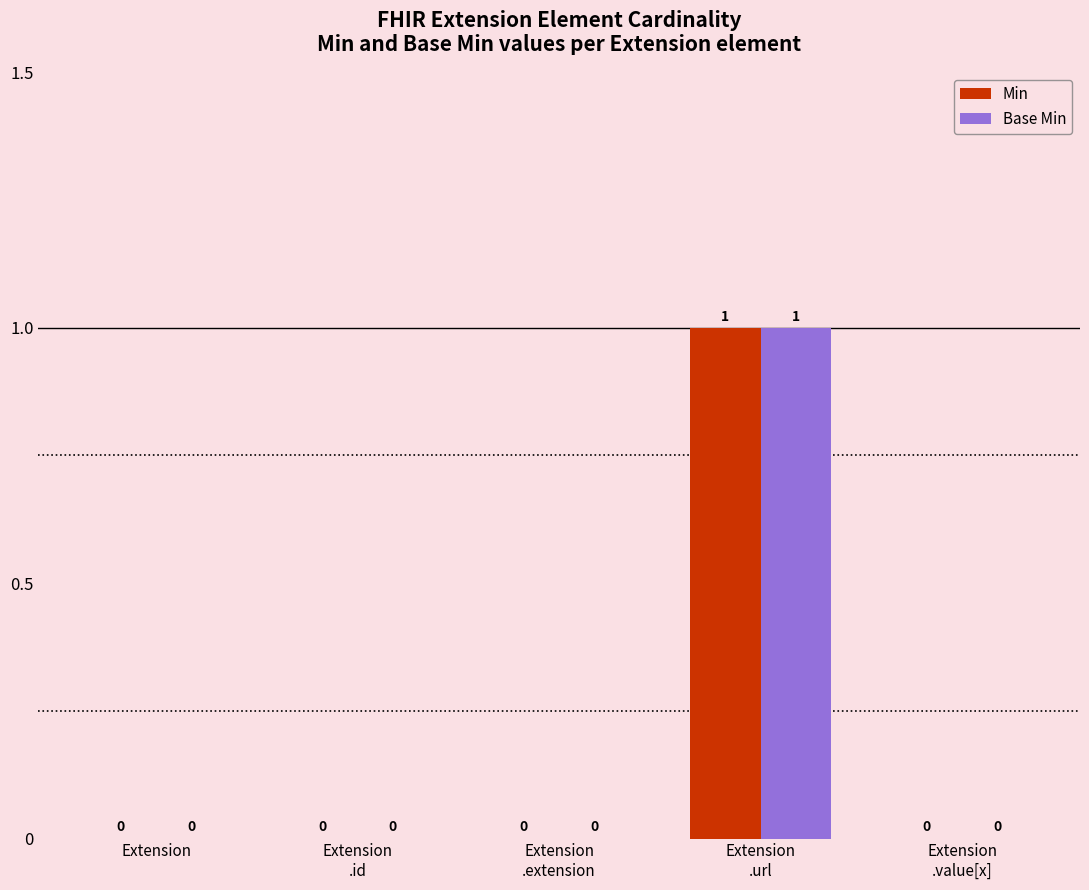

True or false: Min has a value of 0 at Extension.

True